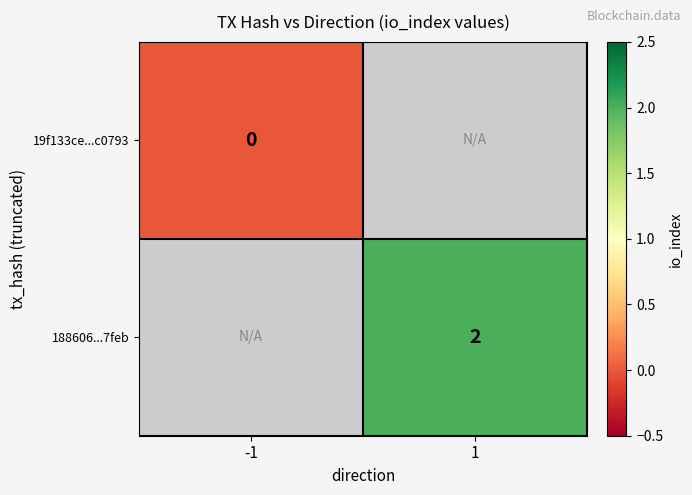

Is it true that 188606...7feb equals 2 at 1?

True